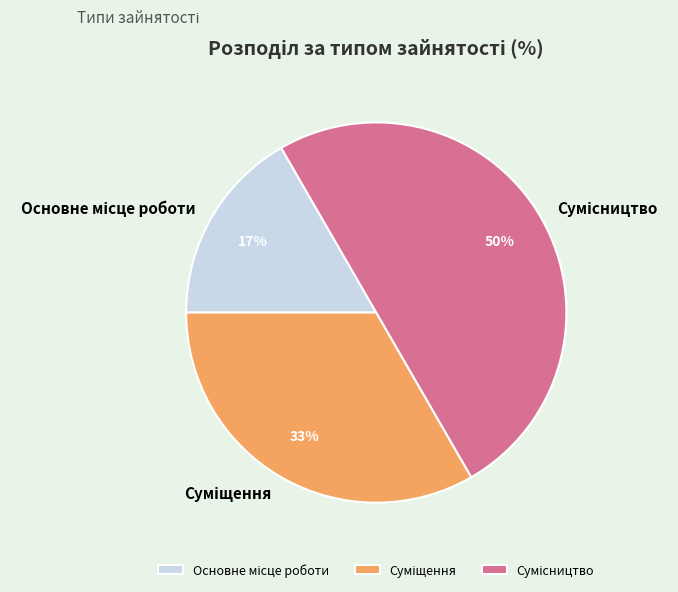

How many segments does this pie chart have?

3